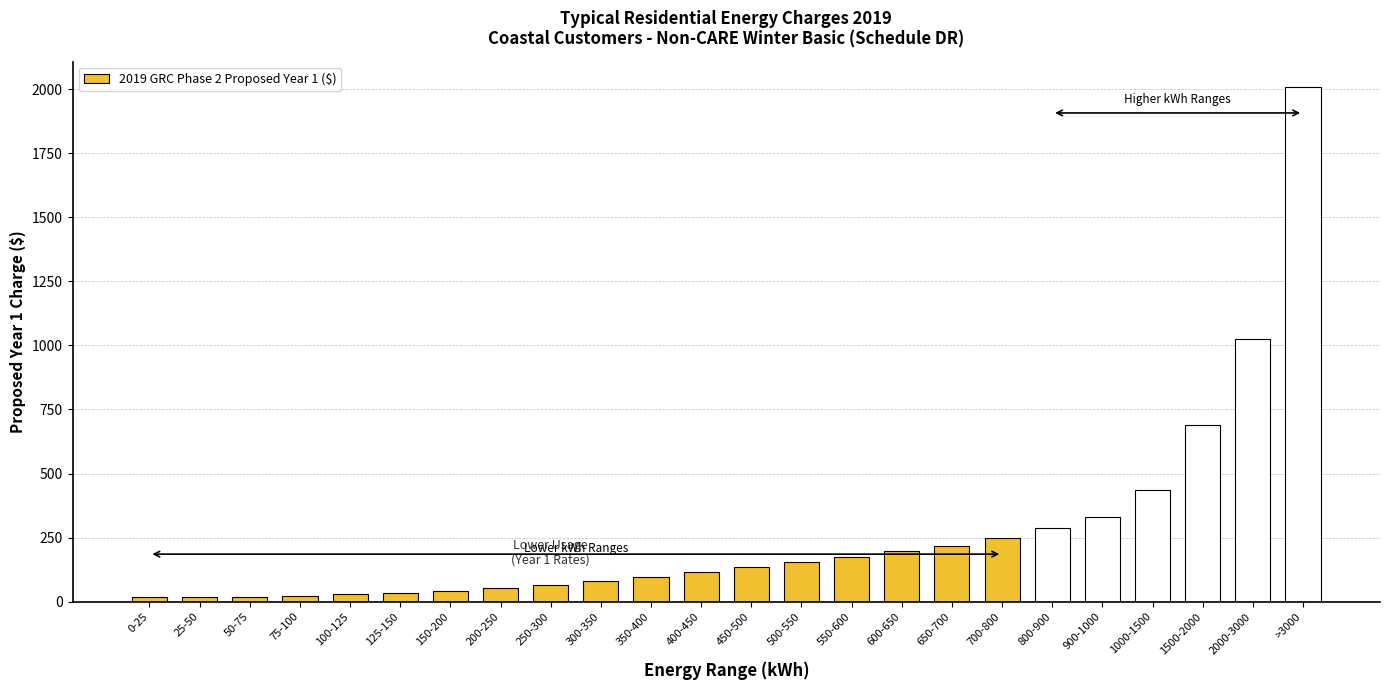

What is the difference between the second highest and second lowest values?

1005.5